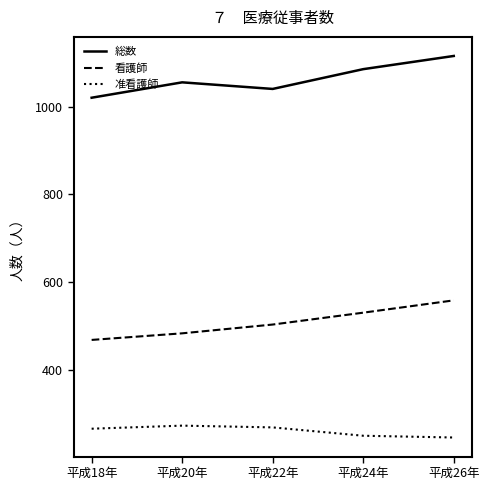

Which series has the widest spread of values?

総数